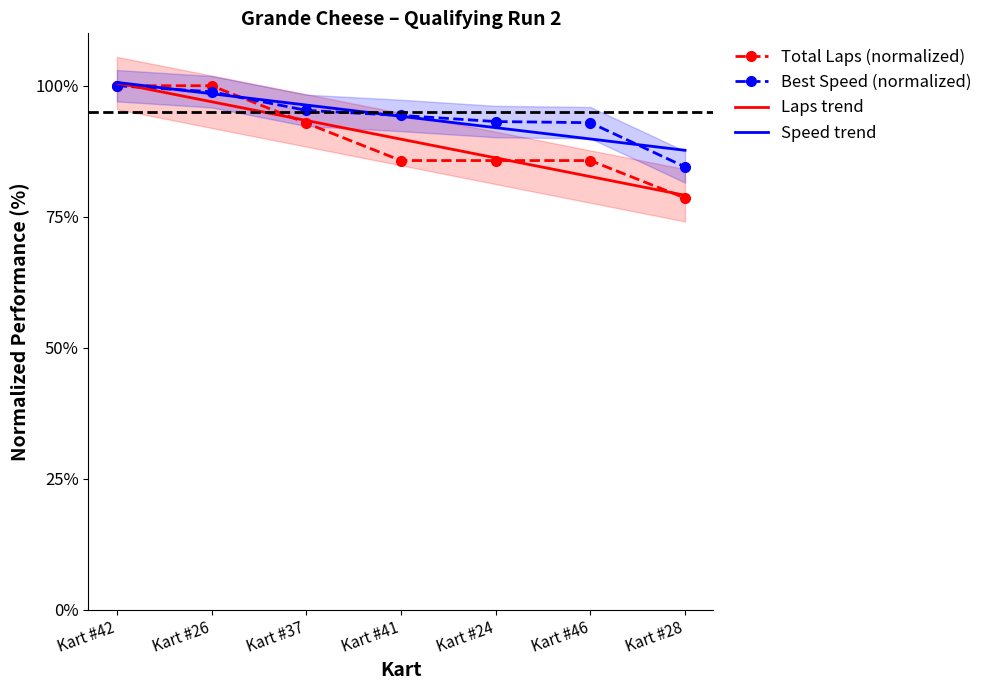

How many series are shown in this chart?

4